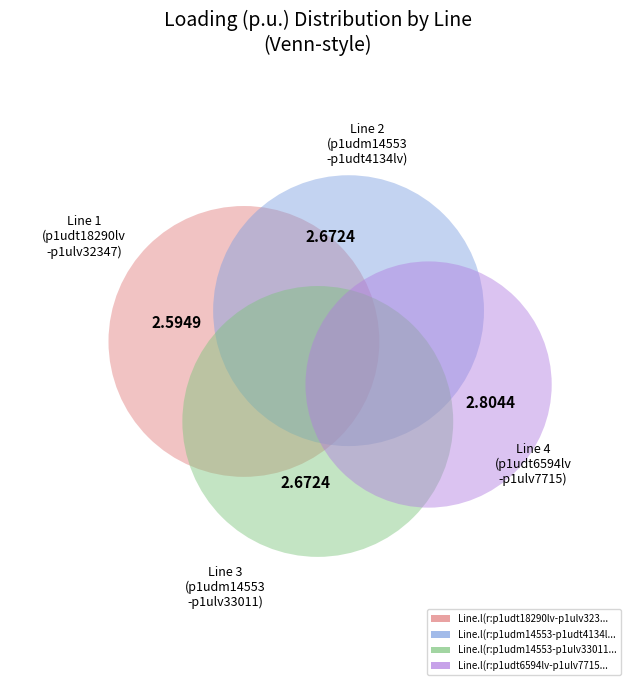

To the nearest percent, what is the combined percentage of Line.l(r:p1udm14553-p1ulv33011) and Line.l(r:p1udt6594lv-p1ulv7715)?

51%